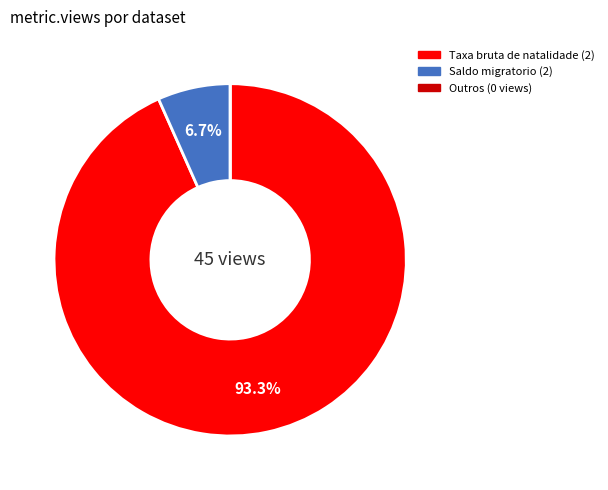

Is there any slice that represents more than half of the pie?

Yes